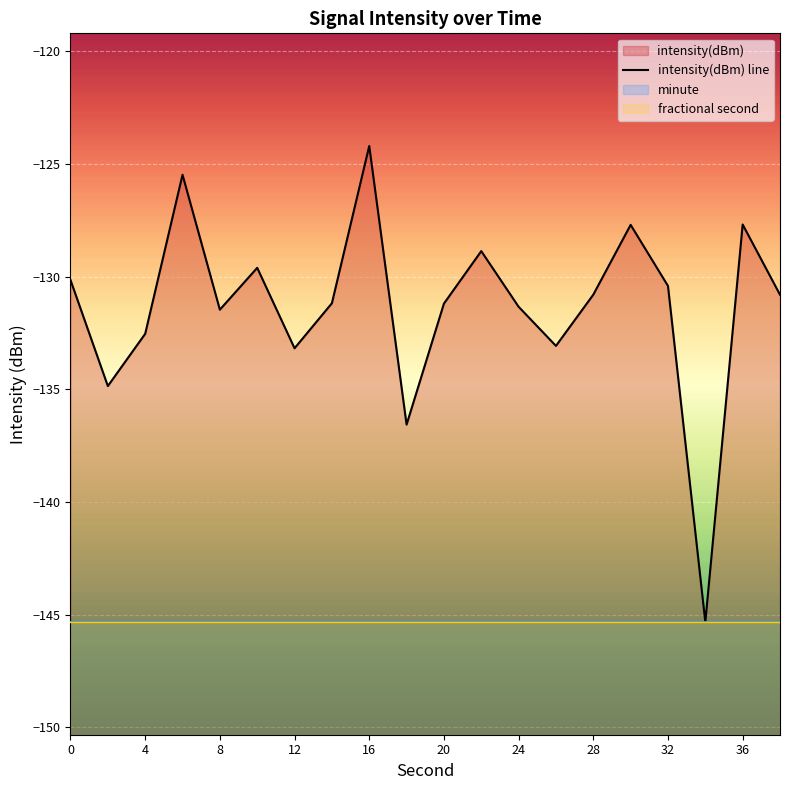

Count the number of categories in the chart.

20